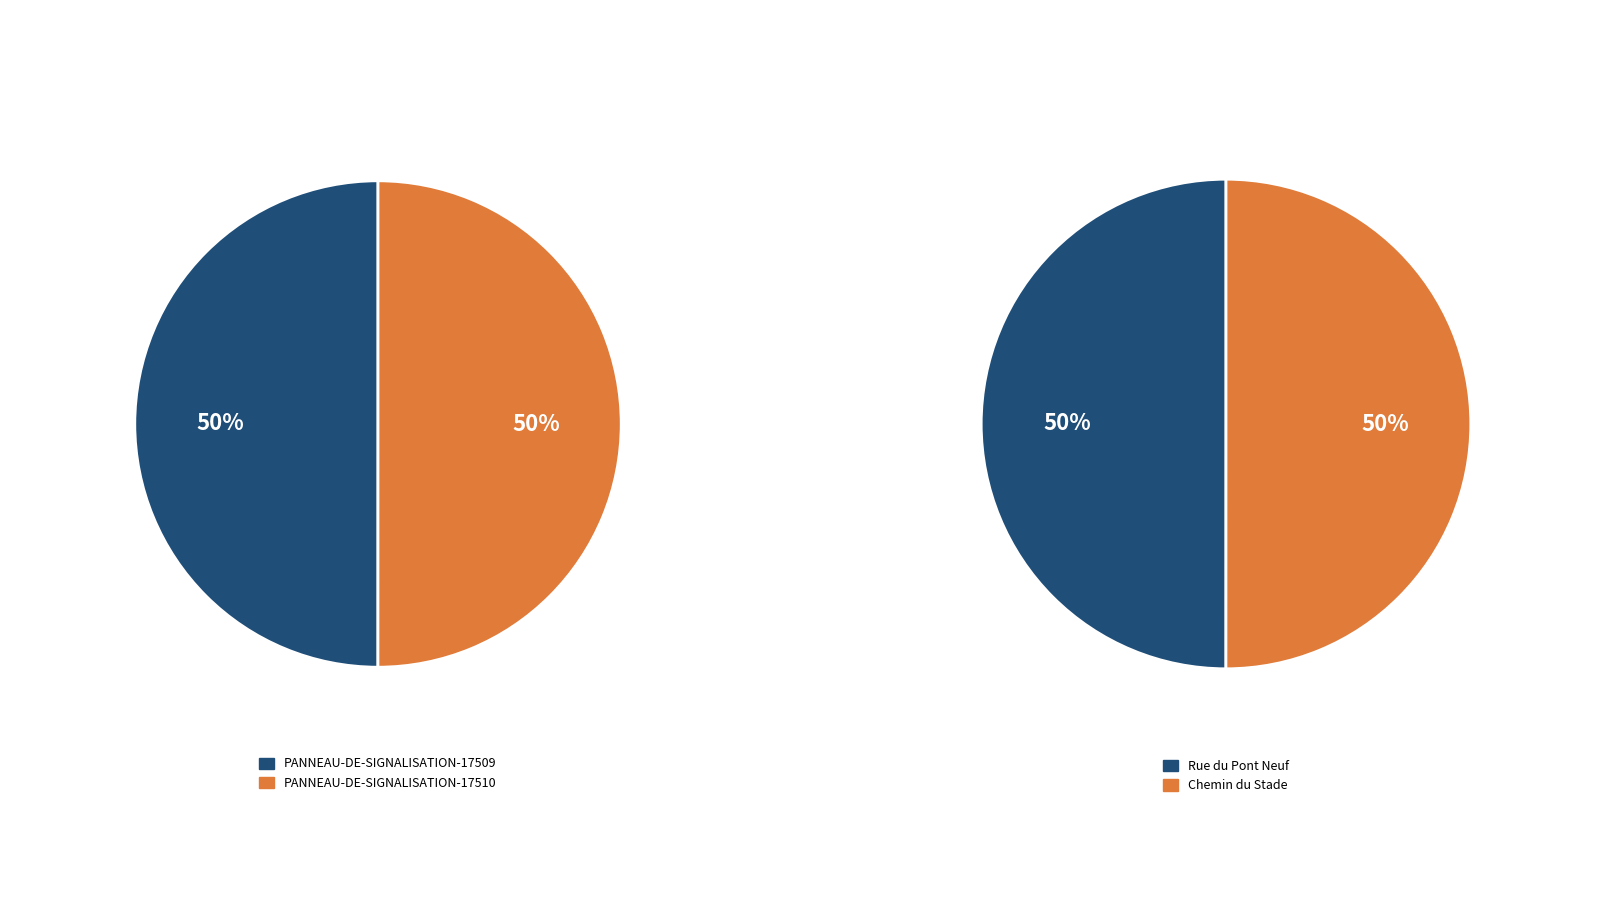

How many segments does this pie chart have?

2